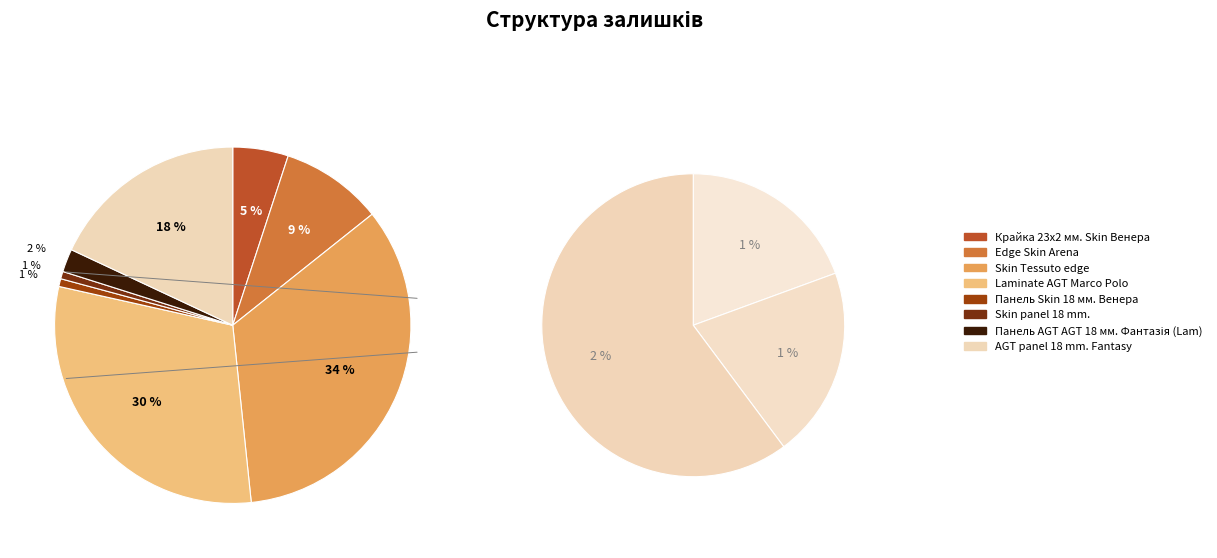

What is the largest slice in the pie chart?

Skin Tessuto edge